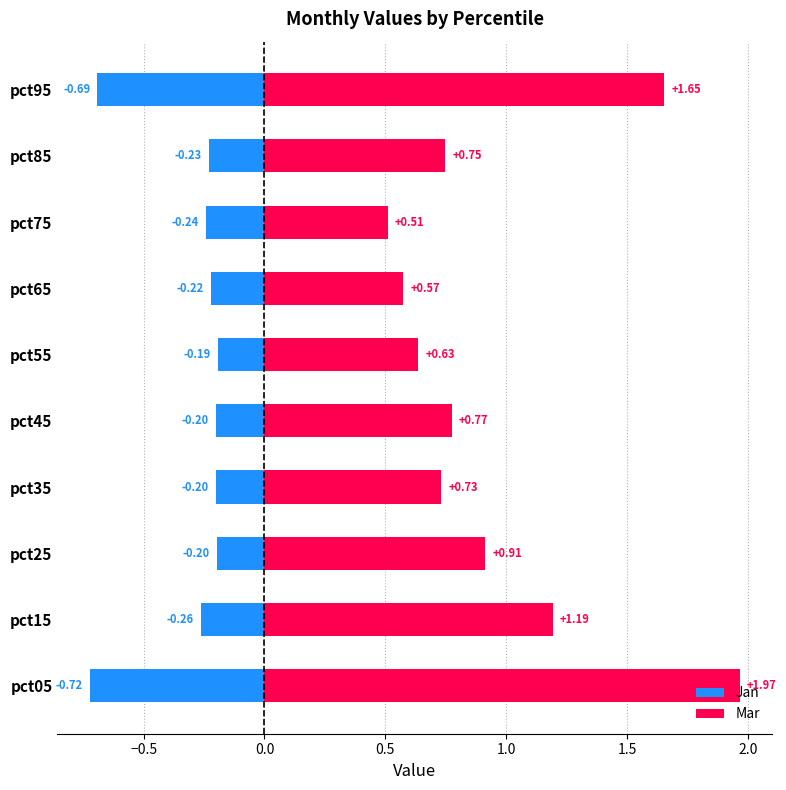

Does the chart contain stacked bars?

No